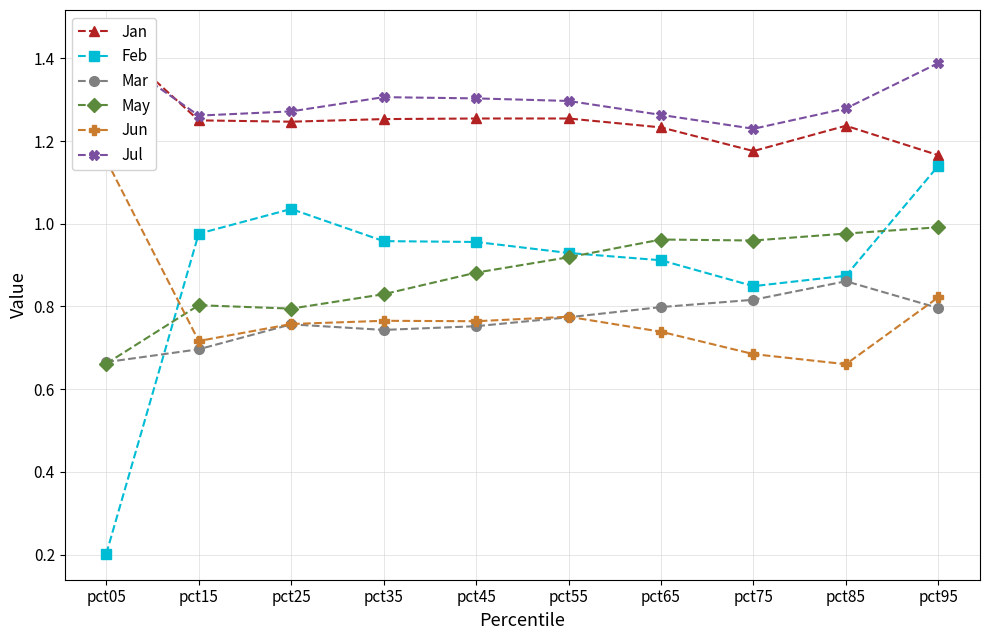

Between pct05 and pct95, which series saw the biggest shift?

Feb